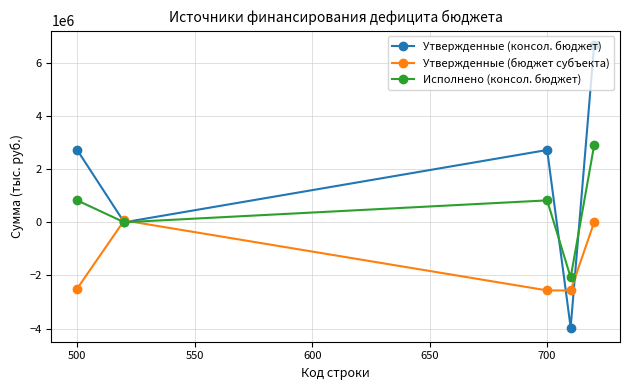

In Утвержденные (консол. бюджет), how many points are lower than both neighbors (excluding endpoints)?

2